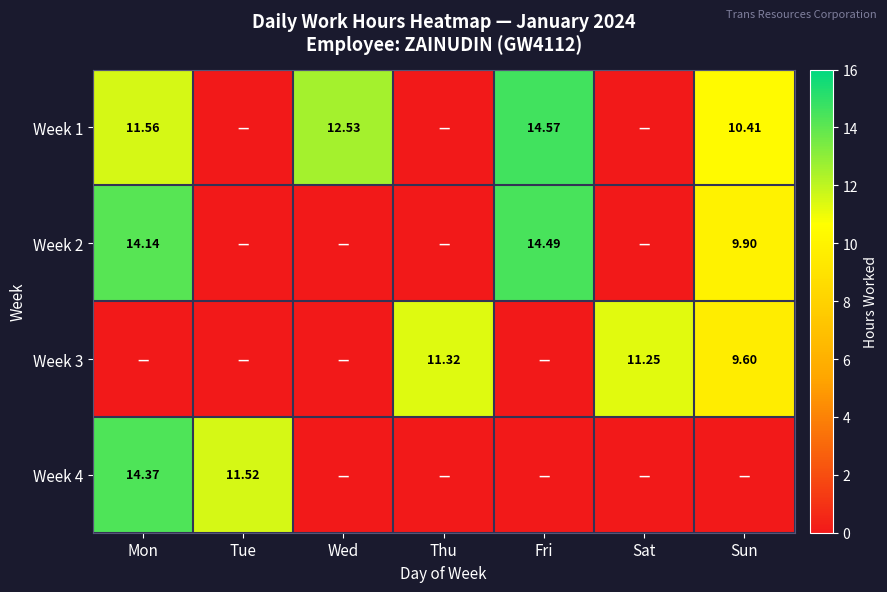

List the series in order of their overall mean, highest first.

Week 1, Week 2, Week 3, Week 4